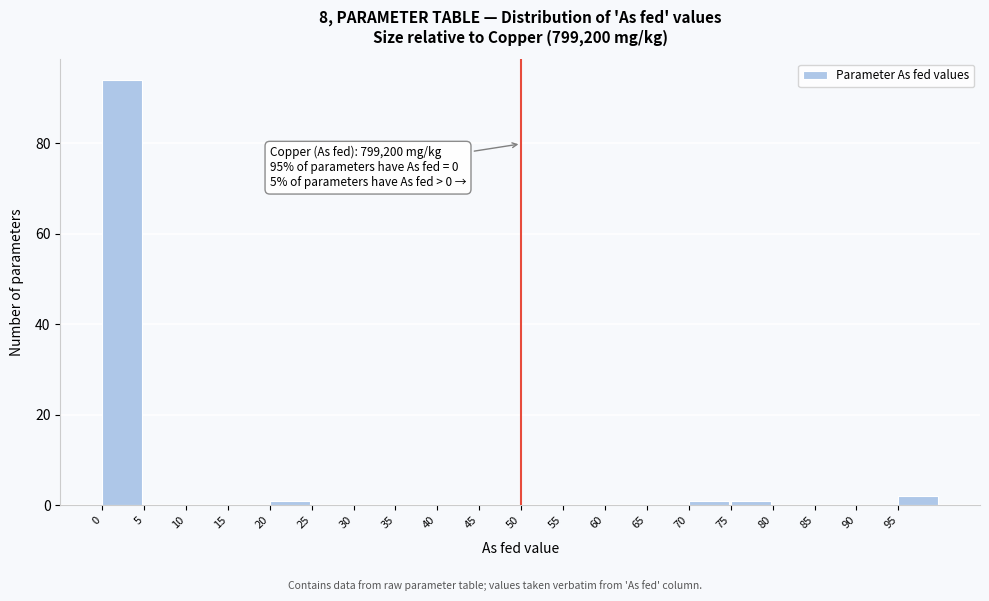

Over which range of the x-axis is the bar tallest?

0 to 5